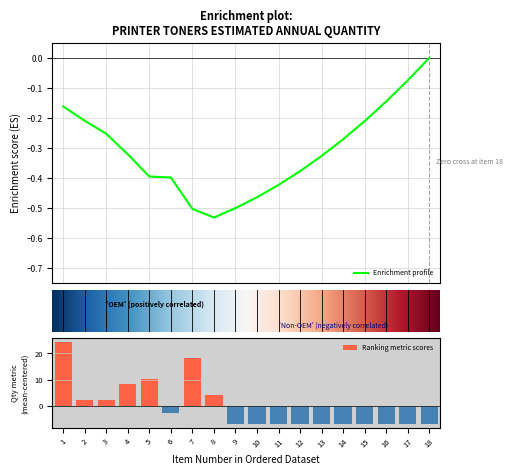

What is the value of the 5th bar from the left?

10.3